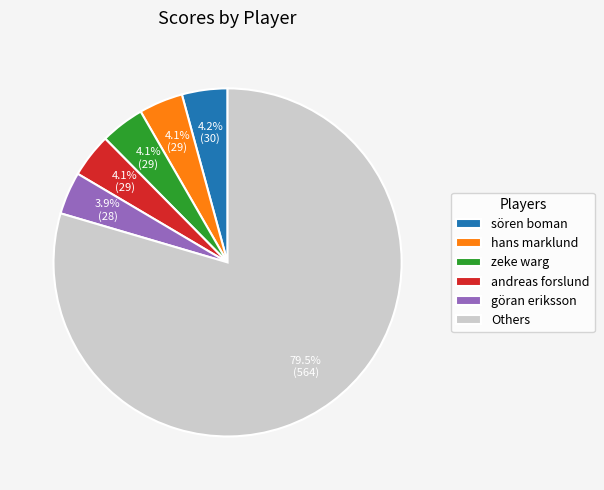

How many segments does this pie chart have?

6